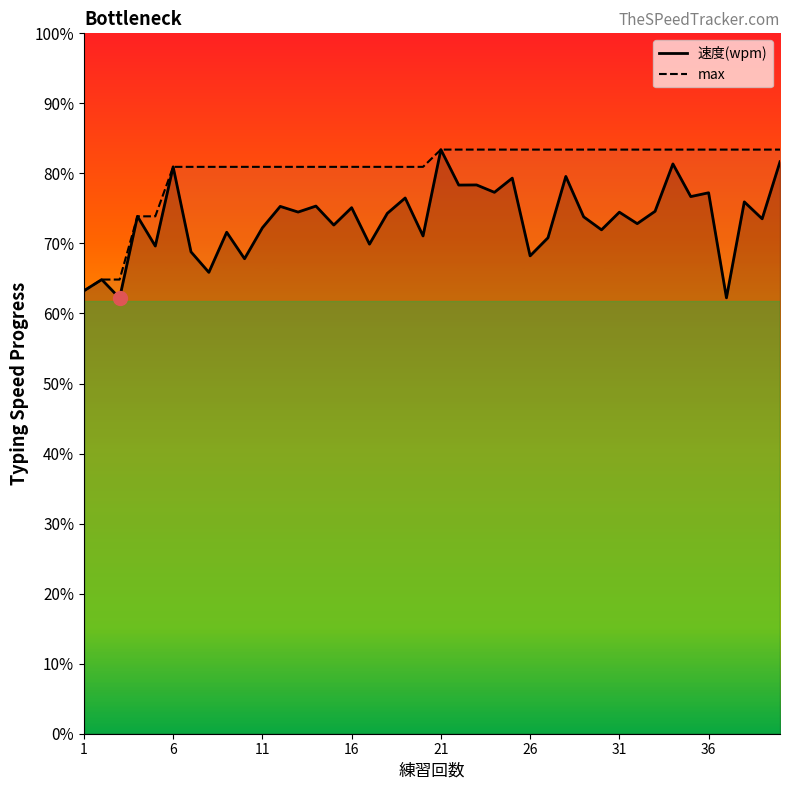

Where is the first local maximum for 速度(wpm)?

2